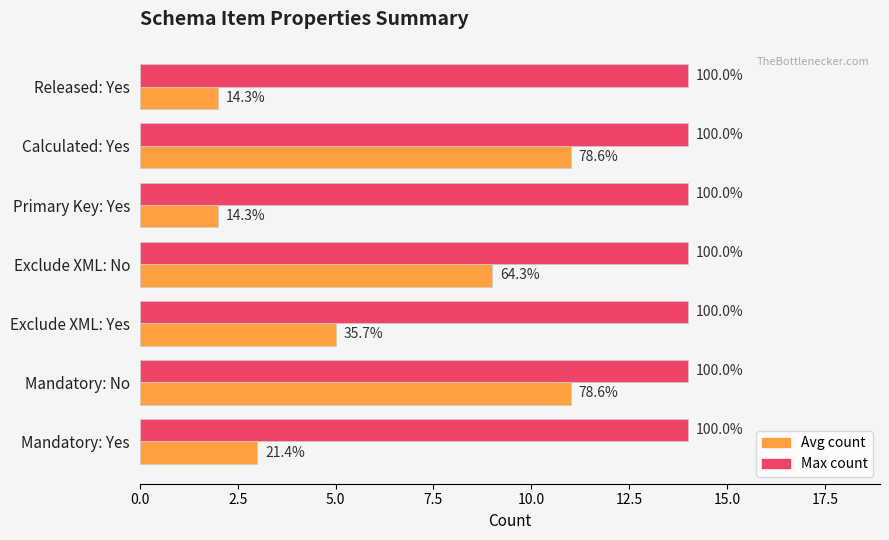

What are all the series names shown in the legend?

Avg count, Max count